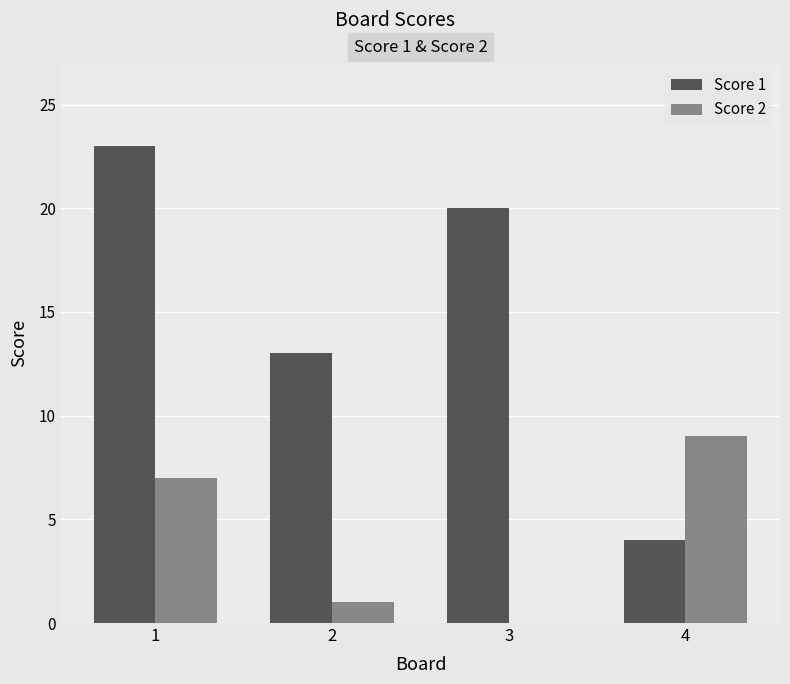

The value of Score 1 at 2 is 13. True or false?

True